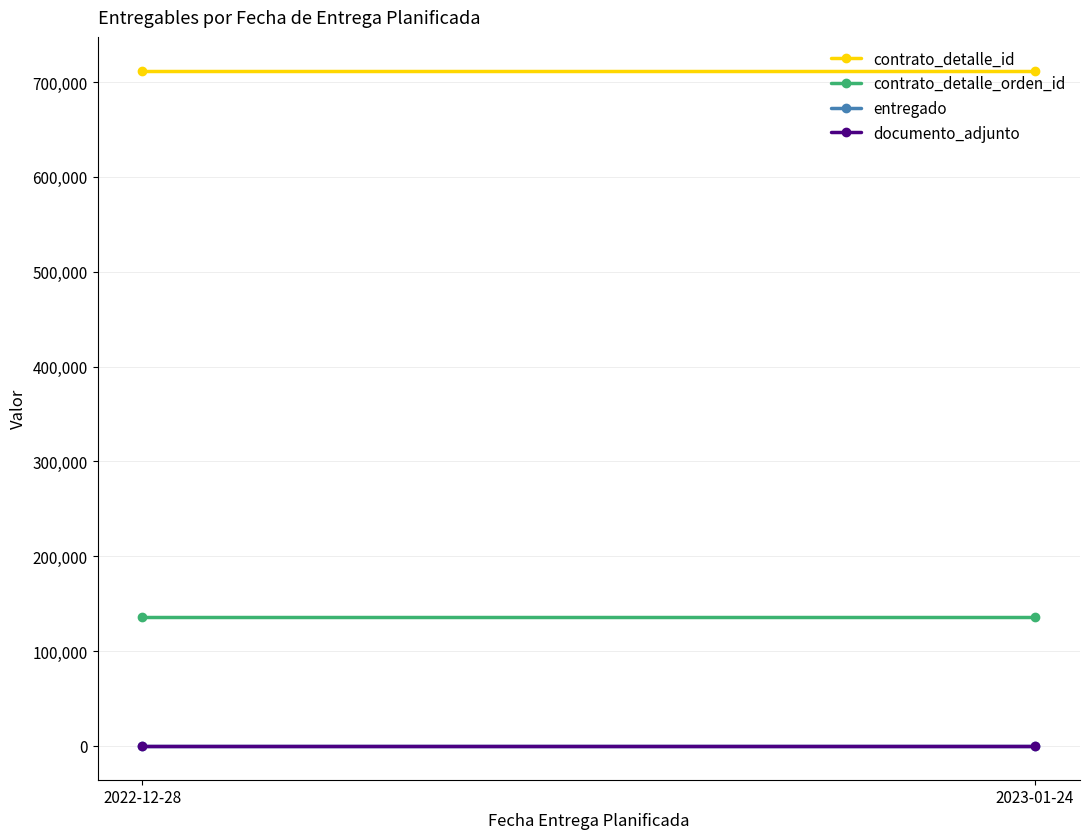

What is the label of the 1st point from the left?

2022-12-28